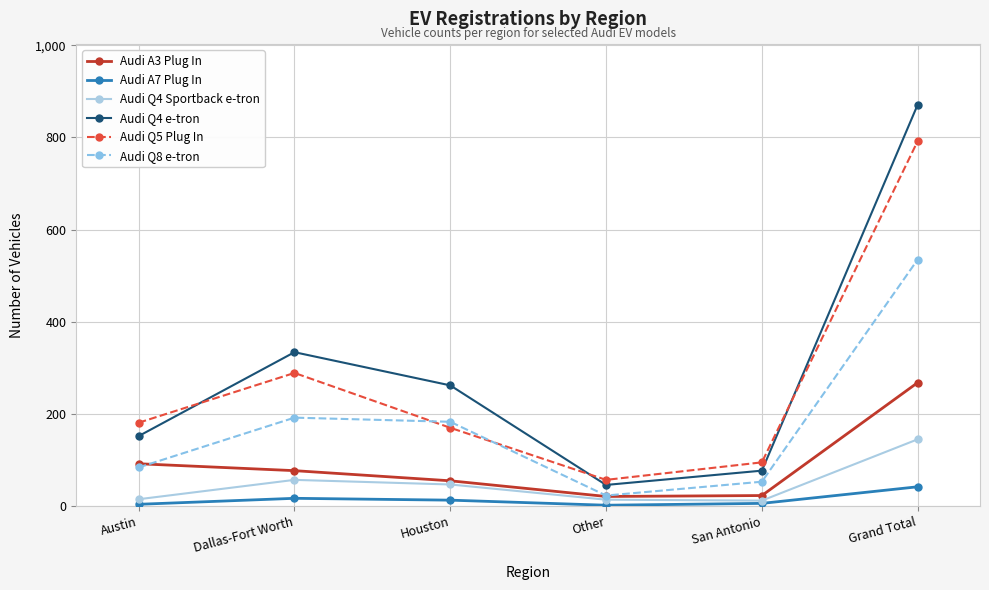

How many lines are shown in the chart?

6